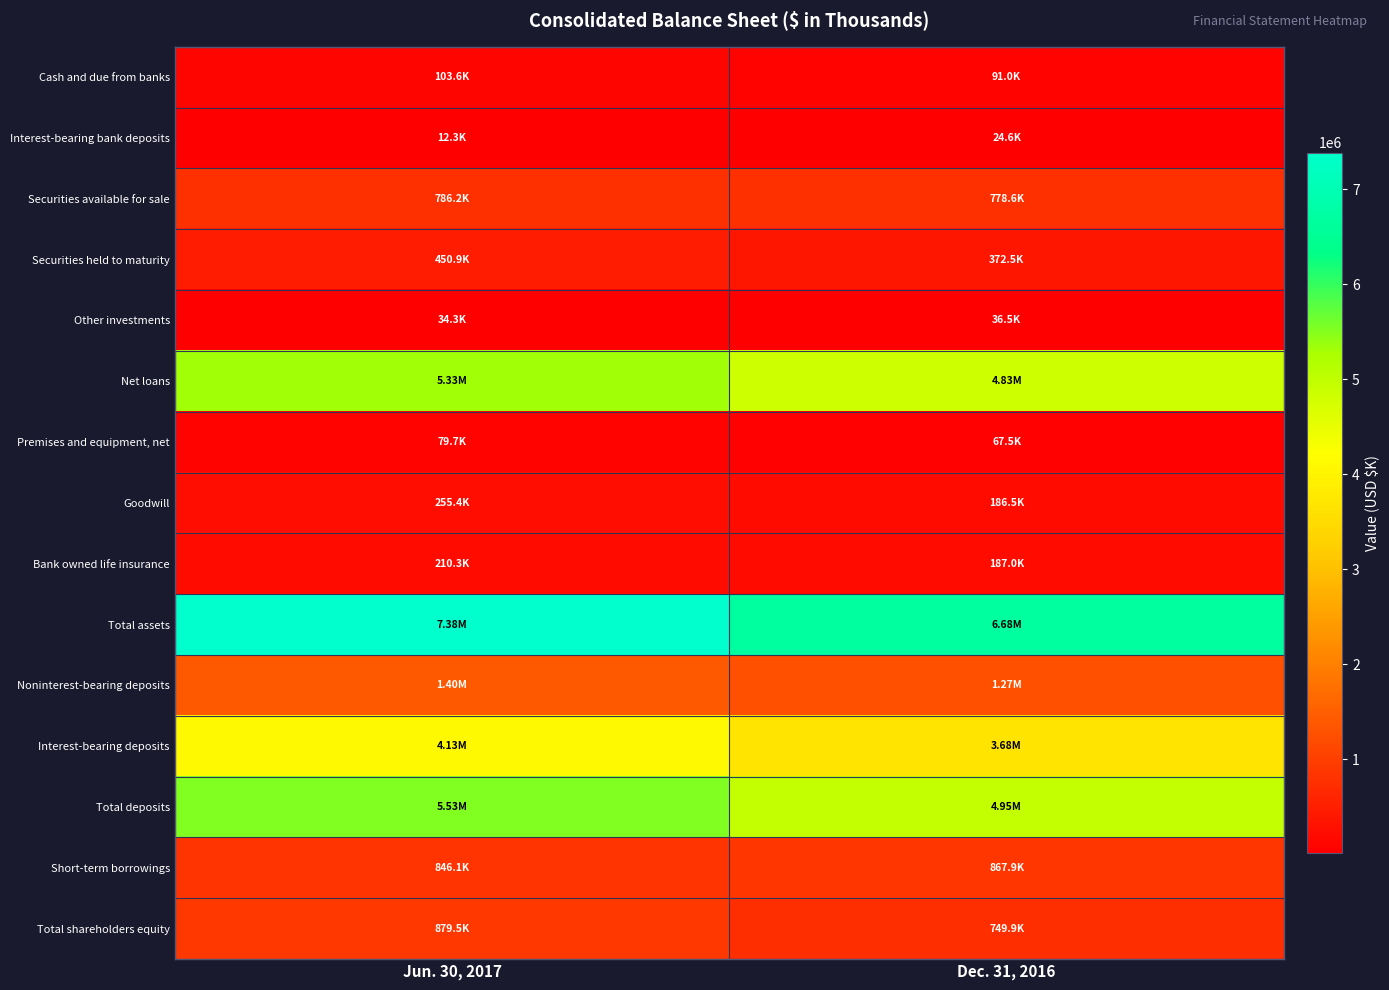

Reading right to left, list all the values displayed in this chart.

Cash and due from banks: Dec. 31, 2016=91033	Jun. 30, 2017=103602
Interest-bearing bank deposits: Dec. 31, 2016=24644	Jun. 30, 2017=12310
Securities available for sale: Dec. 31, 2016=778612	Jun. 30, 2017=786246
Securities held to maturity: Dec. 31, 2016=372513	Jun. 30, 2017=450886
Other investments: Dec. 31, 2016=36498	Jun. 30, 2017=34340
Net loans: Dec. 31, 2016=4829162	Jun. 30, 2017=5326715
Premises and equipment, net: Dec. 31, 2016=67534	Jun. 30, 2017=79670
Goodwill: Dec. 31, 2016=186483	Jun. 30, 2017=255359
Bank owned life insurance: Dec. 31, 2016=187021	Jun. 30, 2017=210285
Total assets: Dec. 31, 2016=6684018	Jun. 30, 2017=7383386
Noninterest-bearing deposits: Dec. 31, 2016=1268786	Jun. 30, 2017=1404081
Interest-bearing deposits: Dec. 31, 2016=3678622	Jun. 30, 2017=4129054
Total deposits: Dec. 31, 2016=4947408	Jun. 30, 2017=5533135
Short-term borrowings: Dec. 31, 2016=867943	Jun. 30, 2017=846137
Total shareholders equity: Dec. 31, 2016=749929	Jun. 30, 2017=879465